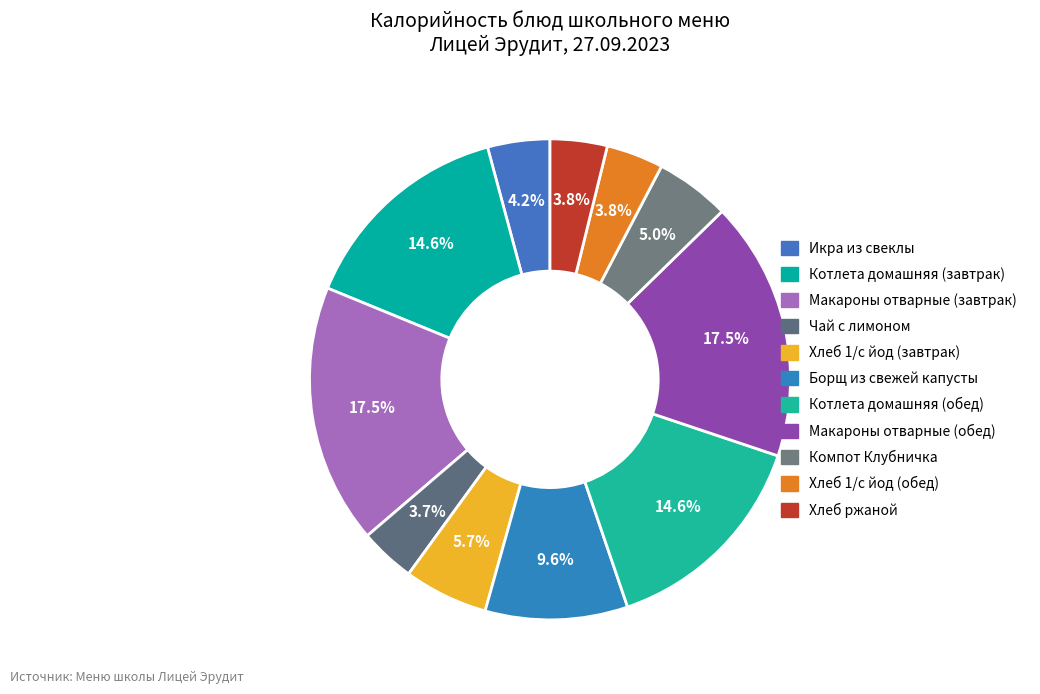

Is Макароны отварные (завтрак) the majority of the pie?

No